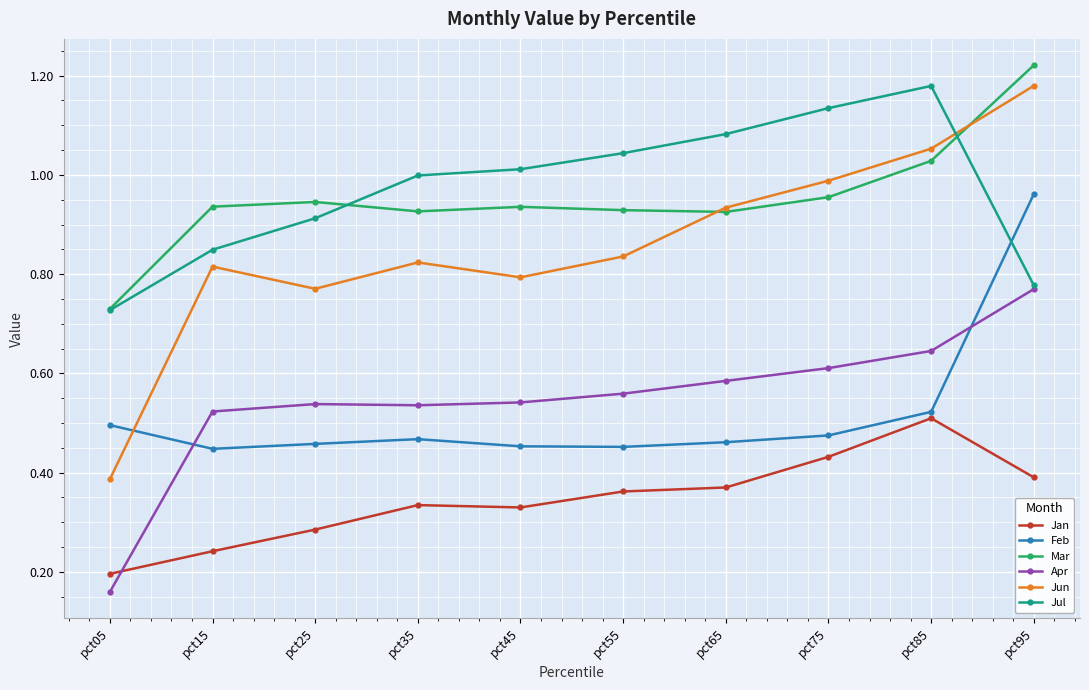

Rank the series at pct45 from lowest to highest value.

Jan, Feb, Apr, Jun, Mar, Jul